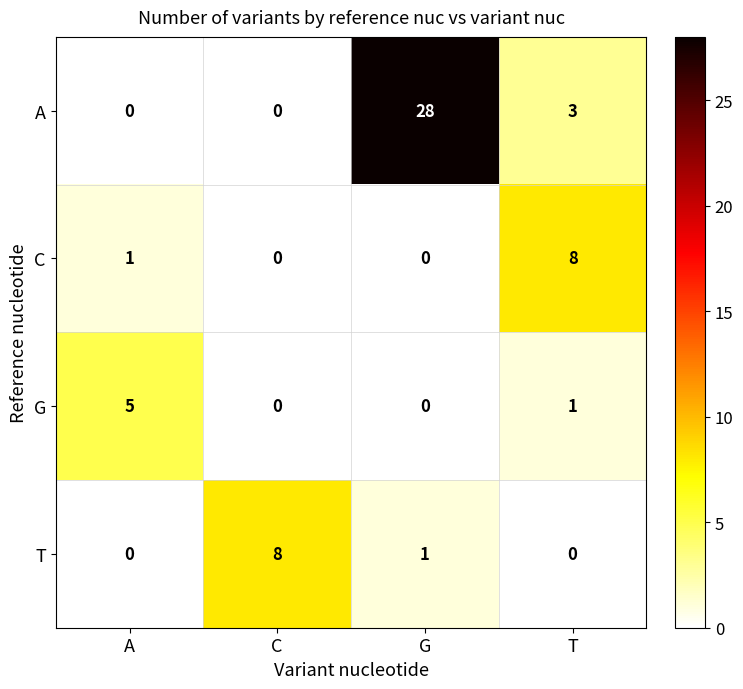

Which series has the widest spread of values?

A